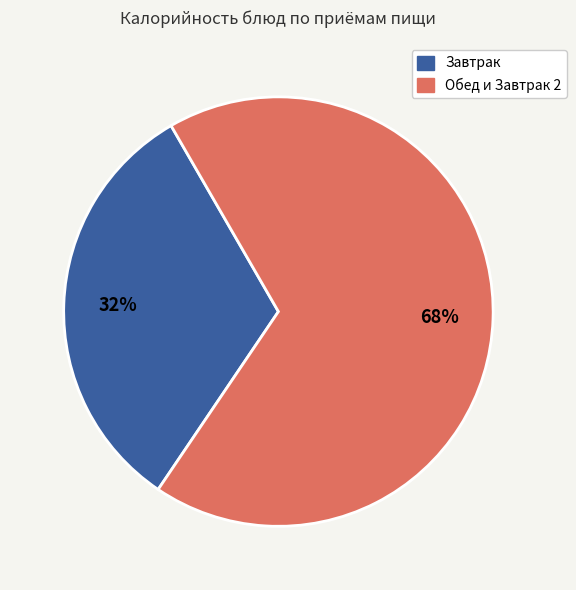

Is there a majority slice in this chart?

Yes